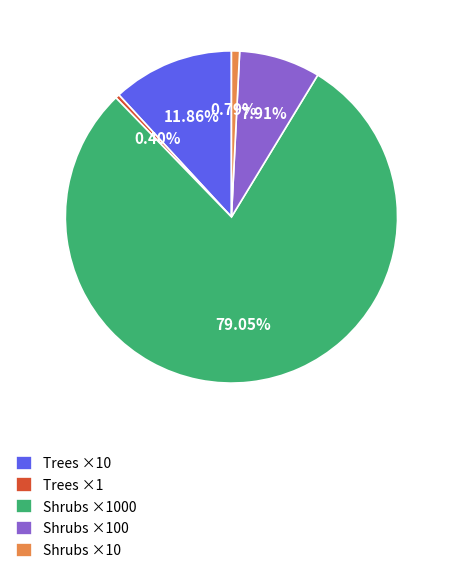

Between Shrubs ×1000 and Shrubs ×10, which is larger?

Shrubs ×1000